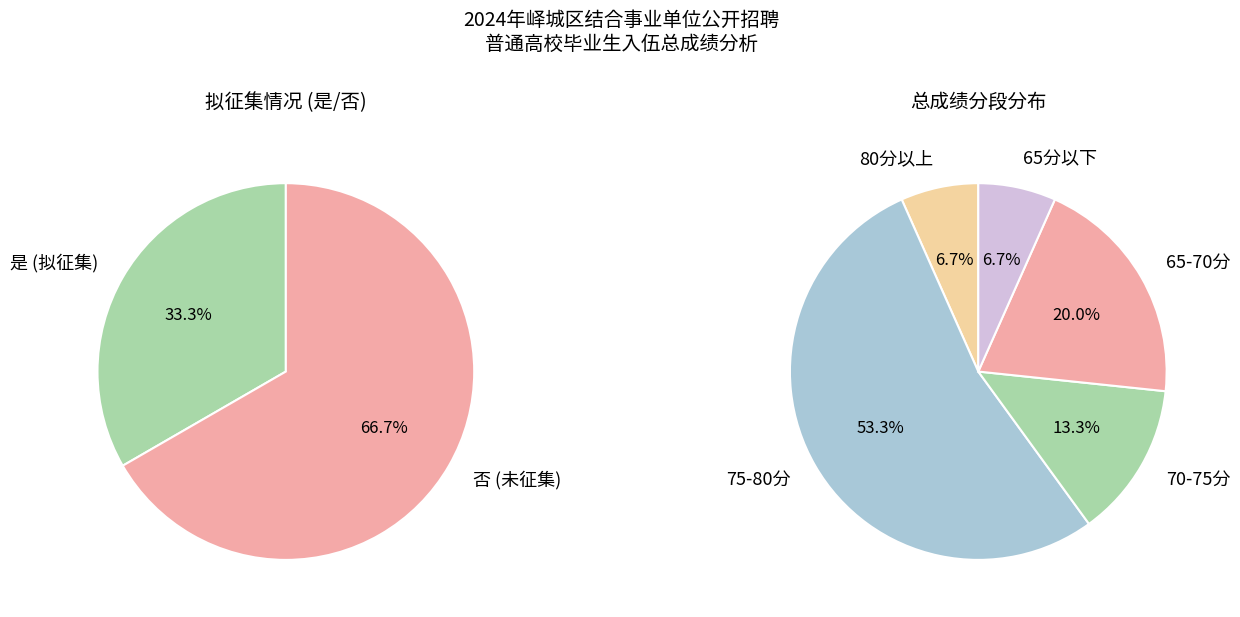

Between 否 and 是, which is larger?

否